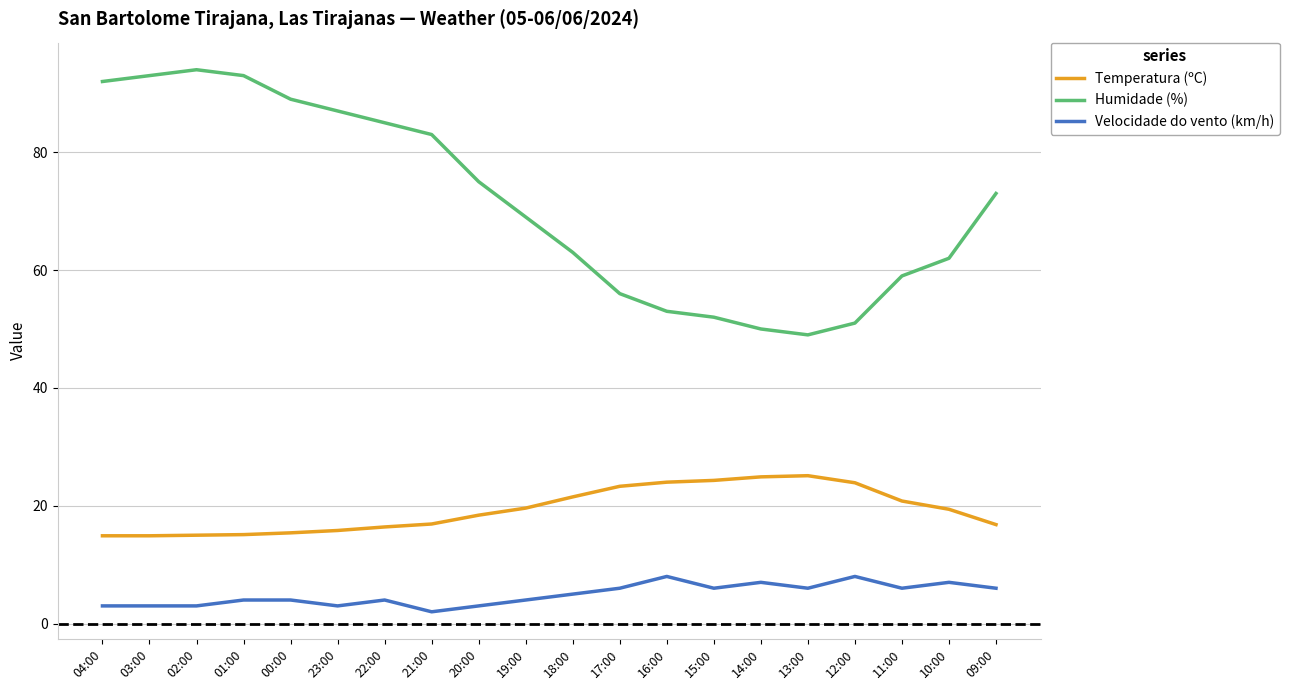

Which series changed the most between 23:00 and 15:00?

Humidade (%)